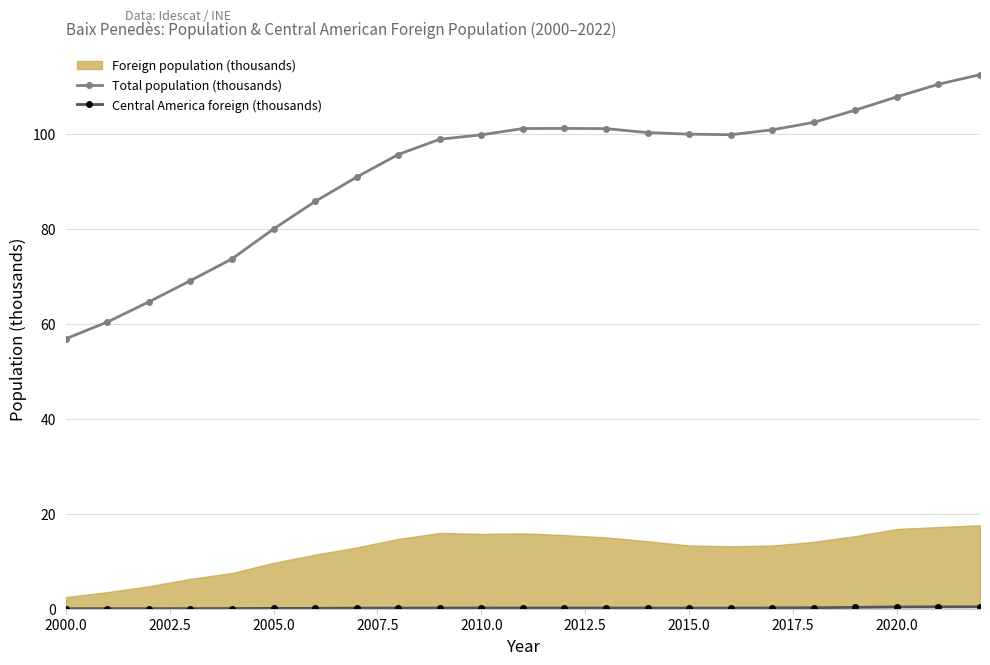

True or false: Total population (thousands) has a value of 99.9 at 2015.0.

True